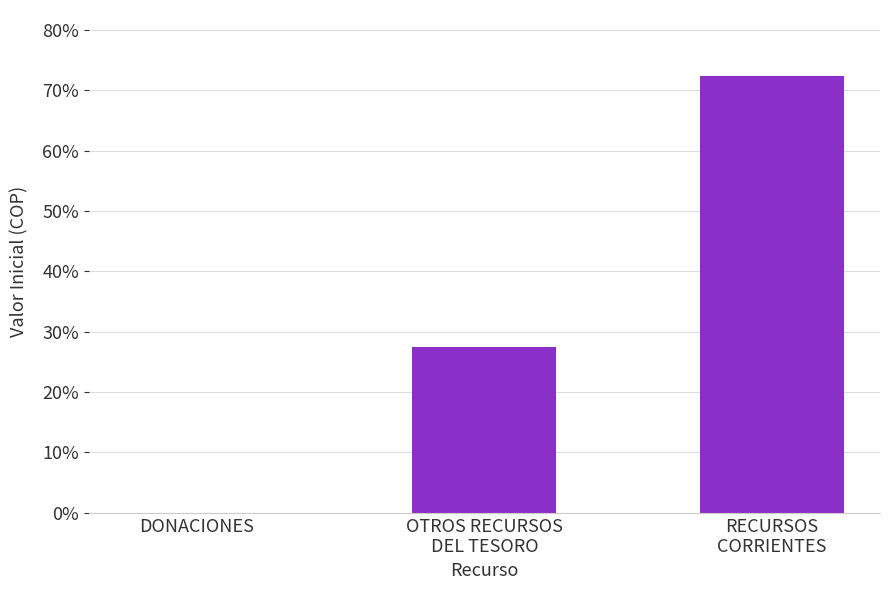

How many categories are shown in the chart?

3